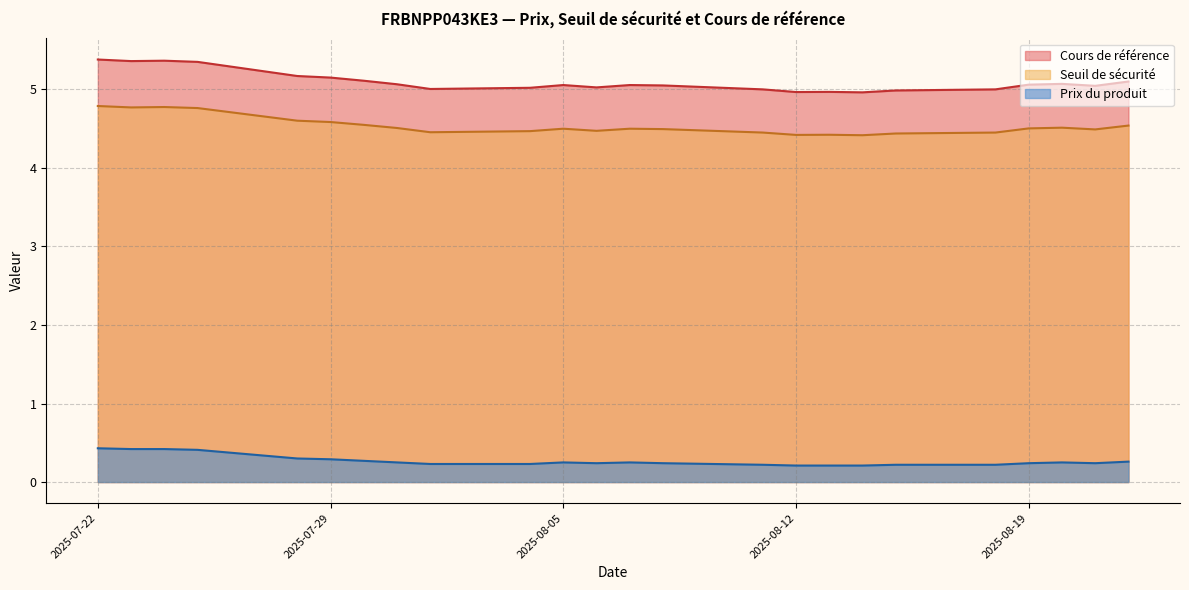

Reading left to right, what are all the values shown in this chart?

Seuil de sécurité: 2025-07-22=4.8	2025-07-23=4.8	2025-07-24=4.8	2025-07-25=4.8	2025-07-28=4.6	2025-07-29=4.6	2025-07-30=4.5	2025-07-31=4.5	2025-08-01=4.5	2025-08-04=4.5	2025-08-05=4.5	2025-08-06=4.5	2025-08-07=4.5	2025-08-08=4.5	2025-08-11=4.5	2025-08-12=4.4	2025-08-13=4.4	2025-08-14=4.4	2025-08-15=4.4	2025-08-18=4.5	2025-08-19=4.5	2025-08-20=4.5	2025-08-21=4.5	2025-08-22=4.5
Cours de référence: 2025-07-22=5.4	2025-07-23=5.4	2025-07-24=5.4	2025-07-25=5.3	2025-07-28=5.2	2025-07-29=5.2	2025-07-30=5.1	2025-07-31=5.1	2025-08-01=5.0	2025-08-04=5.0	2025-08-05=5.1	2025-08-06=5.0	2025-08-07=5.1	2025-08-08=5.0	2025-08-11=5.0	2025-08-12=5.0	2025-08-13=5.0	2025-08-14=5.0	2025-08-15=5.0	2025-08-18=5.0	2025-08-19=5.1	2025-08-20=5.1	2025-08-21=5.0	2025-08-22=5.1
Prix du produit: 2025-07-22=0.4	2025-07-23=0.4	2025-07-24=0.4	2025-07-25=0.4	2025-07-28=0.3	2025-07-29=0.3	2025-07-30=0.3	2025-07-31=0.2	2025-08-01=0.2	2025-08-04=0.2	2025-08-05=0.2	2025-08-06=0.2	2025-08-07=0.2	2025-08-08=0.2	2025-08-11=0.2	2025-08-12=0.2	2025-08-13=0.2	2025-08-14=0.2	2025-08-15=0.2	2025-08-18=0.2	2025-08-19=0.2	2025-08-20=0.2	2025-08-21=0.2	2025-08-22=0.3